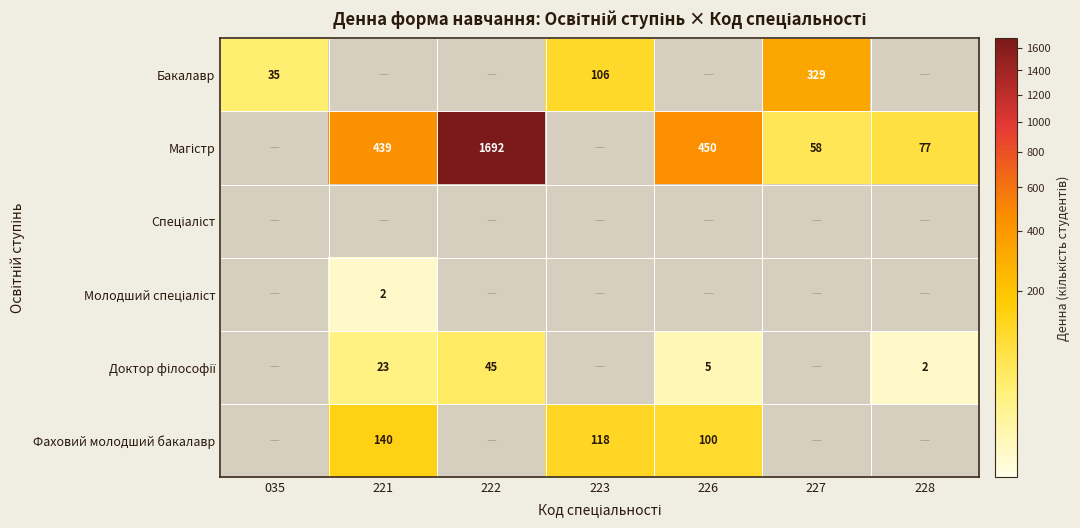

Is it true that Магістр equals 39.1 at 227?

False